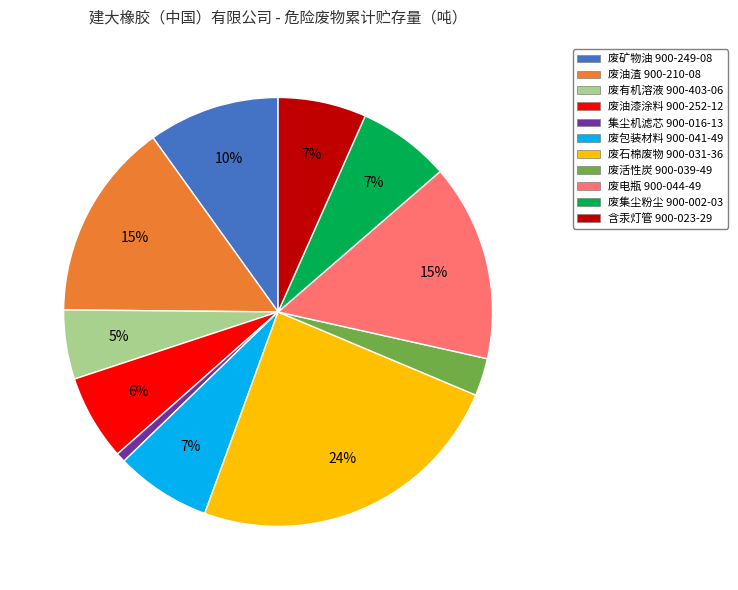

Between 废石棉废物 900-031-36 and 含汞灯管 900-023-29, which is larger?

废石棉废物 900-031-36